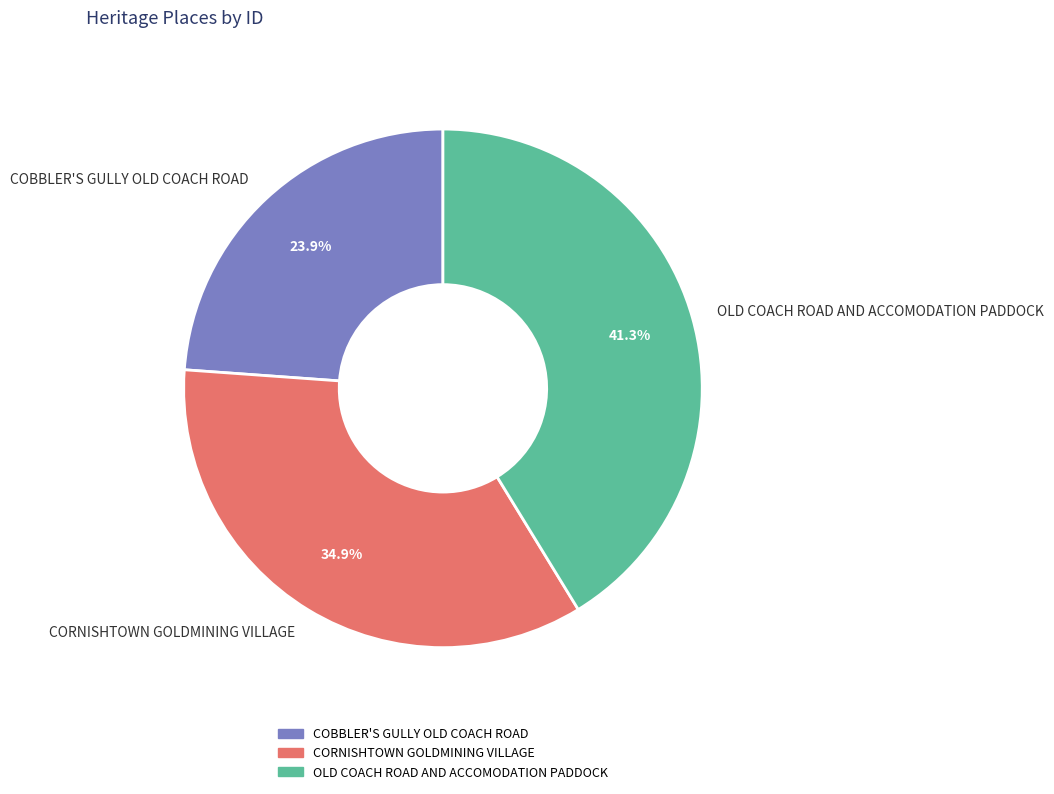

How many slices are in this pie chart?

3